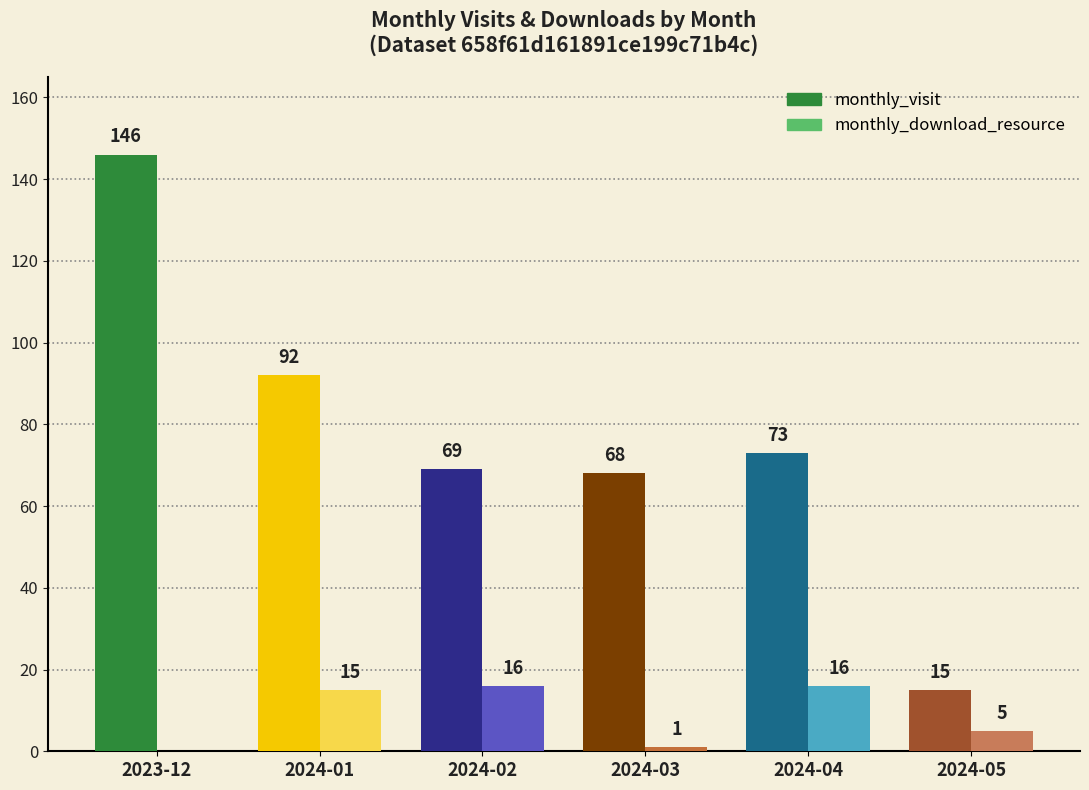

What are all the series names shown in the legend?

monthly_visit, monthly_download_resource